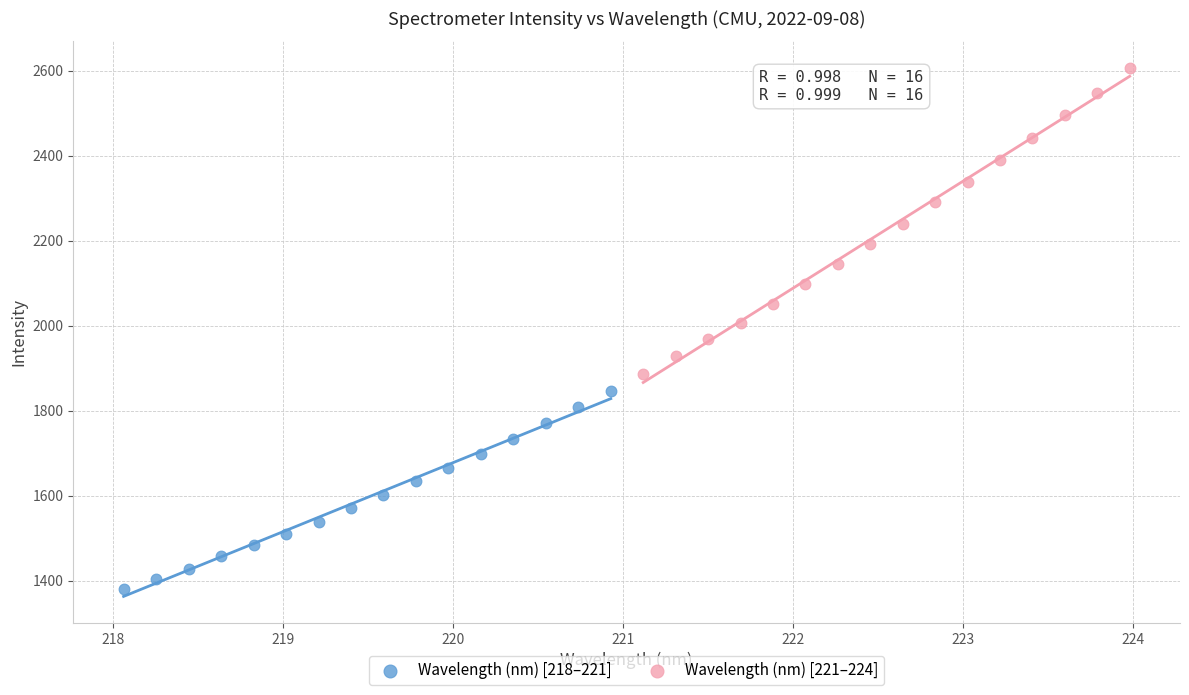

What are all the series names shown in the legend?

Wavelength (nm) [218–221], Wavelength (nm) [221–224]